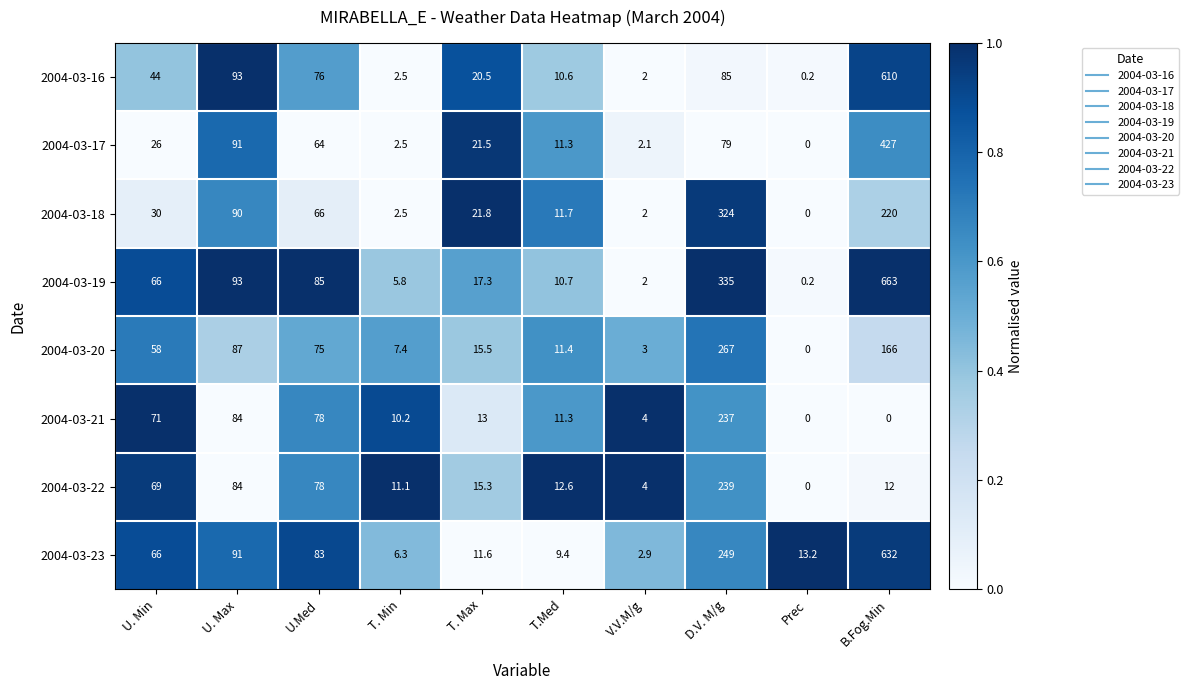

Is it true that 2004-03-21 equals 0.0 at B.Fog.Min?

True